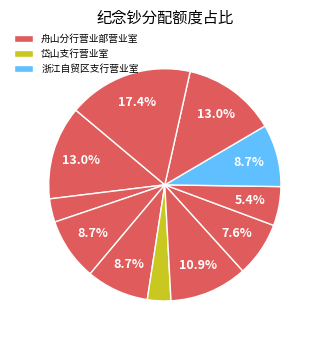

Which slice is the largest?

舟山分行营业部营业室